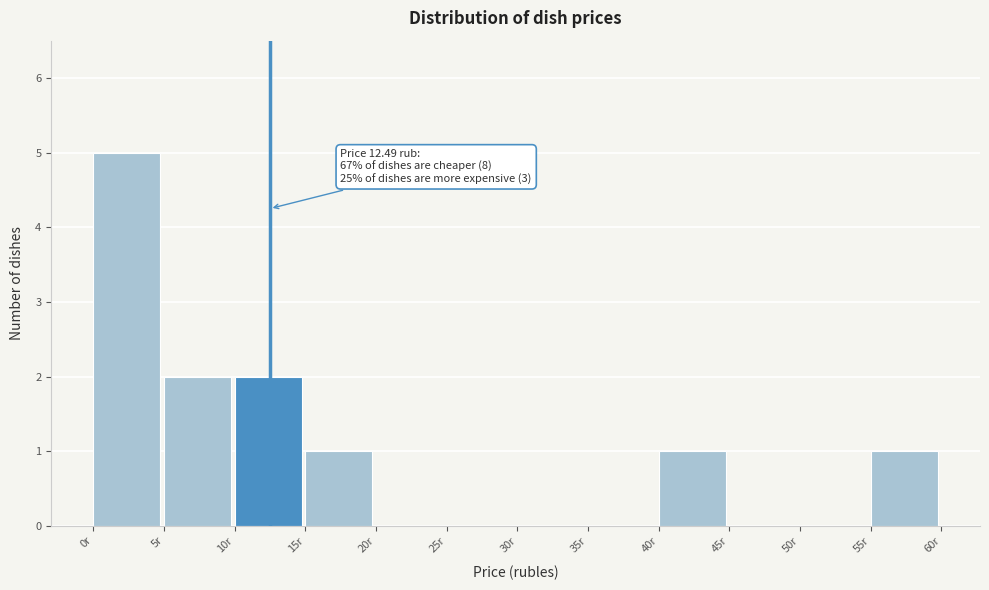

Which range on the x-axis has the tallest bar?

0 to 5